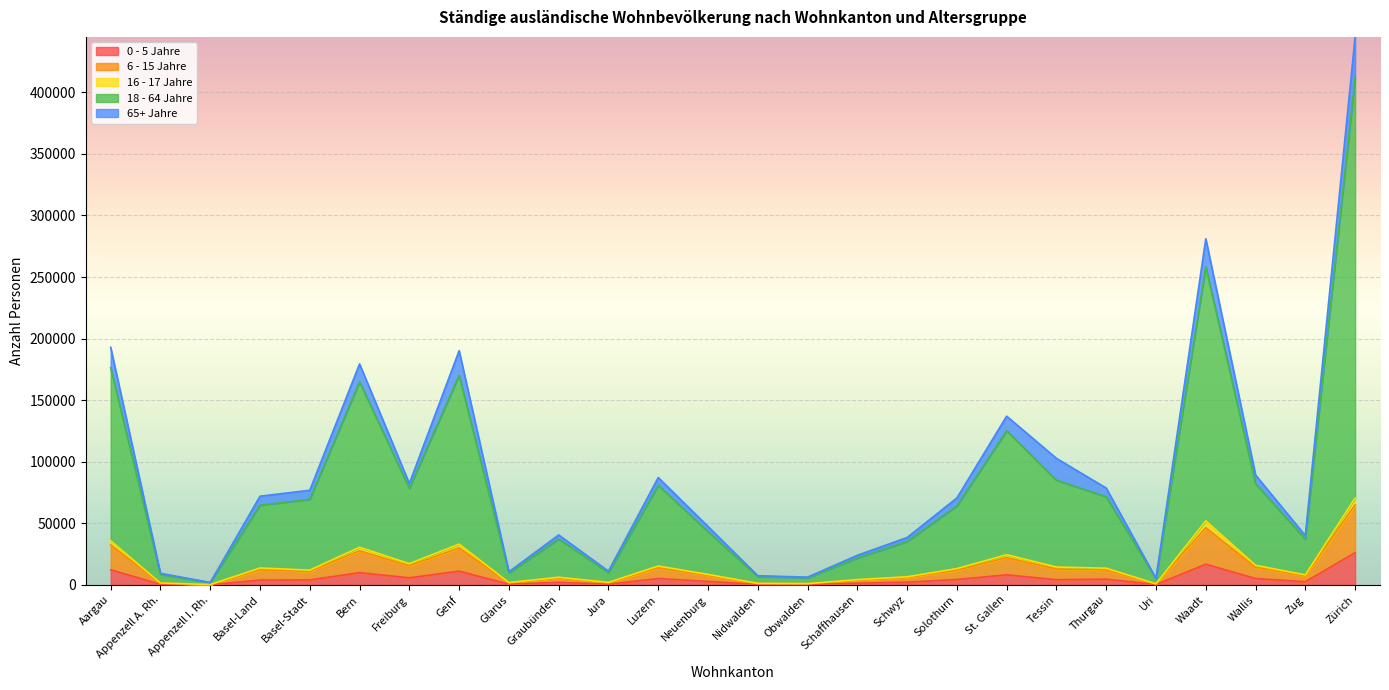

At which category is the sum across all series the highest?

Zürich